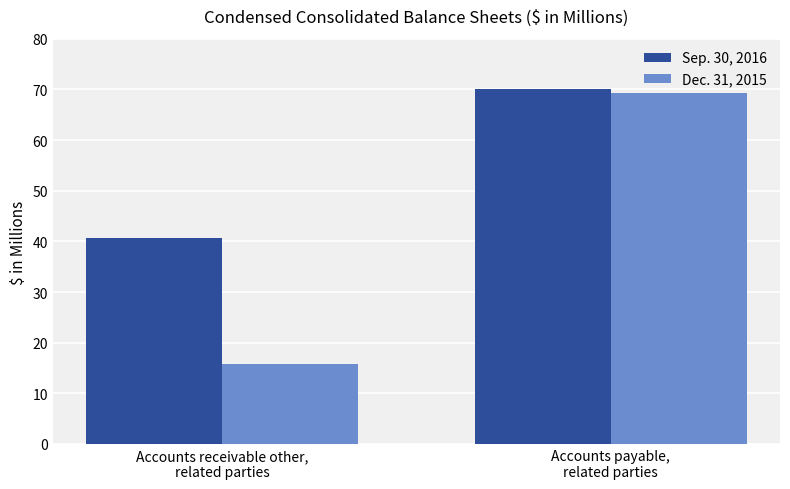

The value of Sep. 30, 2016 at Accounts payable,
related parties is 108.9. True or false?

False